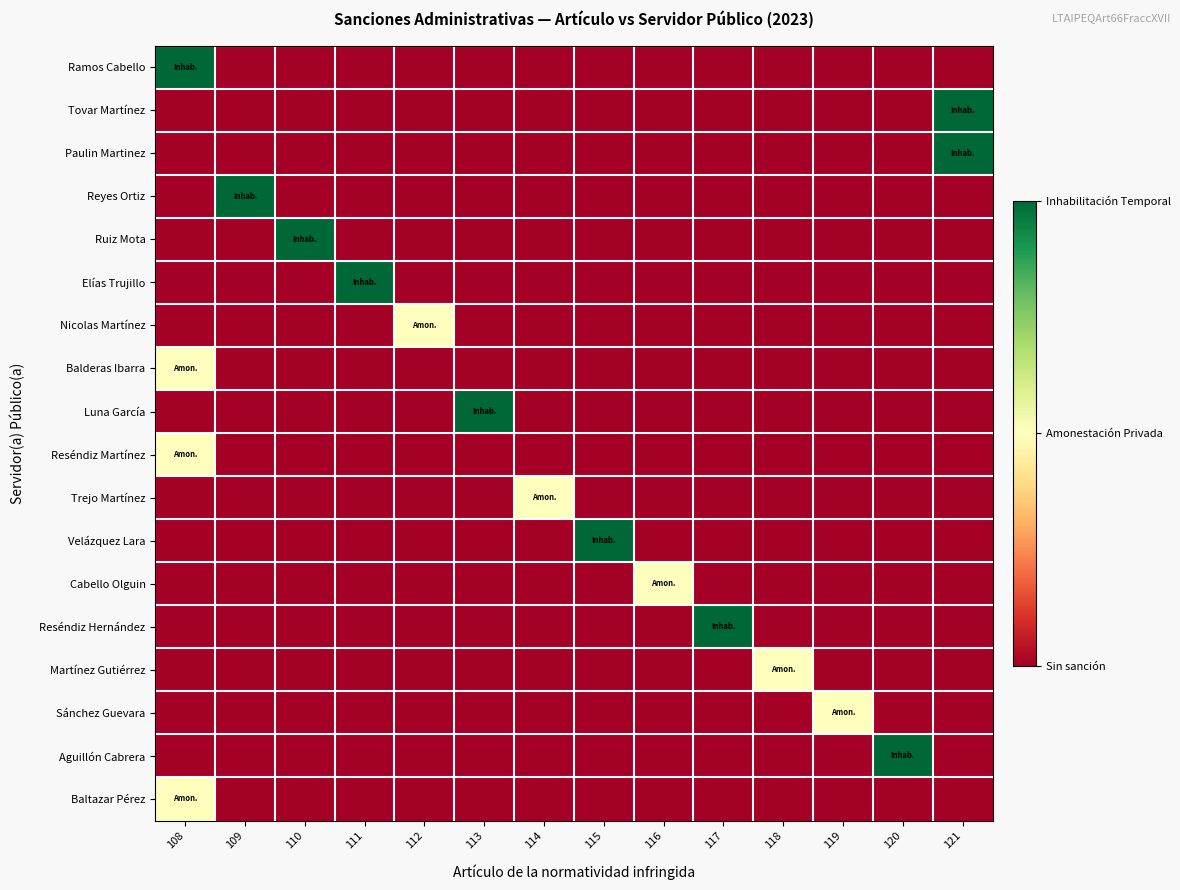

How many series are shown in this chart?

18